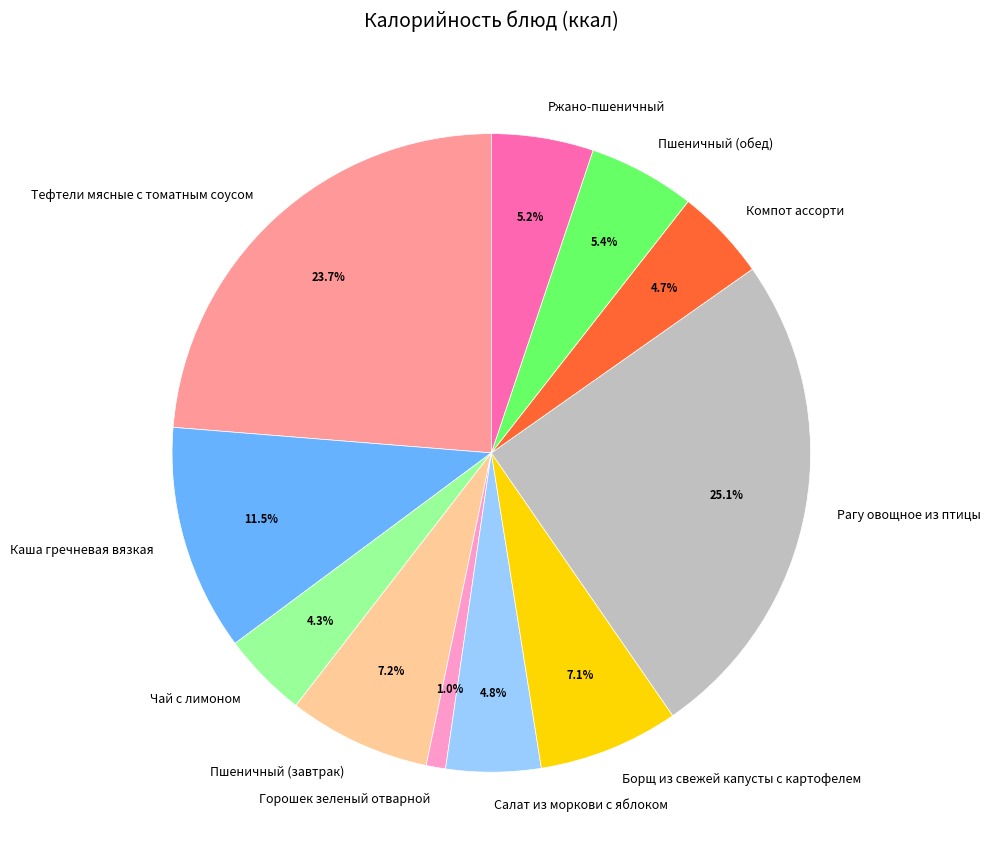

Combined, what portion of the pie is Пшеничный (завтрак) and Ржано-пшеничный?

12.4%